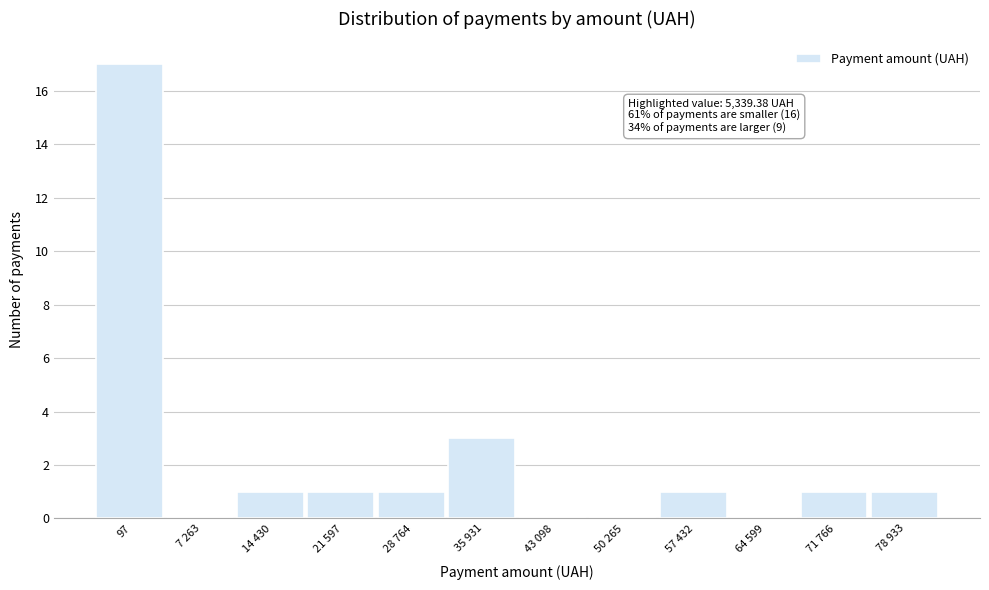

Reading left to right, list all the values displayed in this chart.

97=17	7 263=0	14 430=1	21 597=1	28 764=1	35 931=3	43 098=0	50 265=0	57 432=1	64 599=0	71 766=1	78 933=1